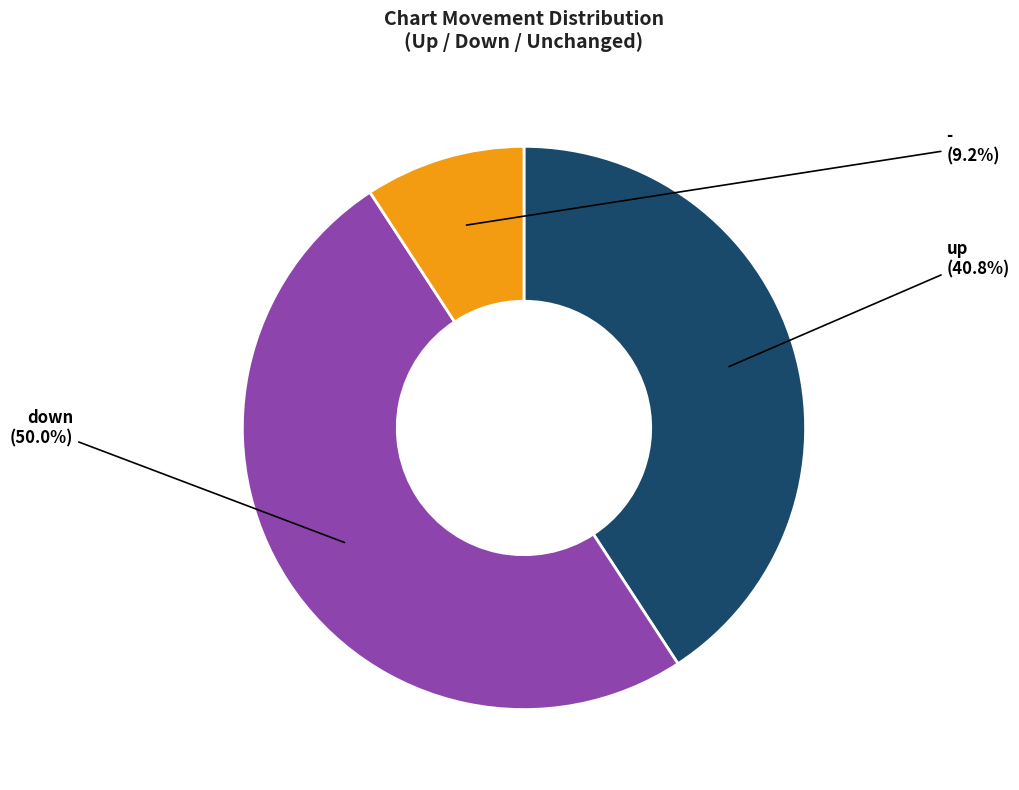

Count the number of slices in the pie.

3